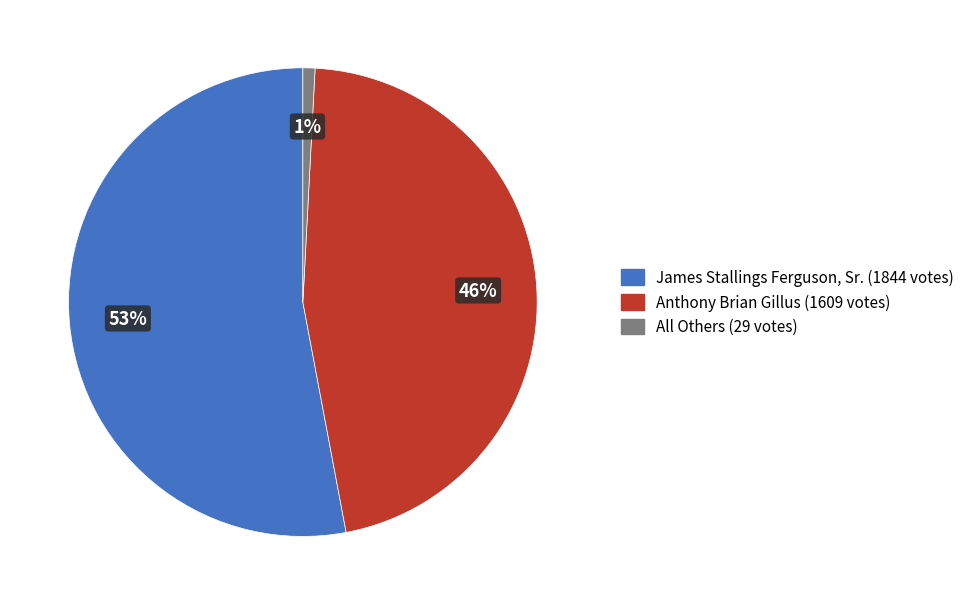

The Anthony Brian Gillus (1609 votes) slice represents 54% of the pie. True or false?

False